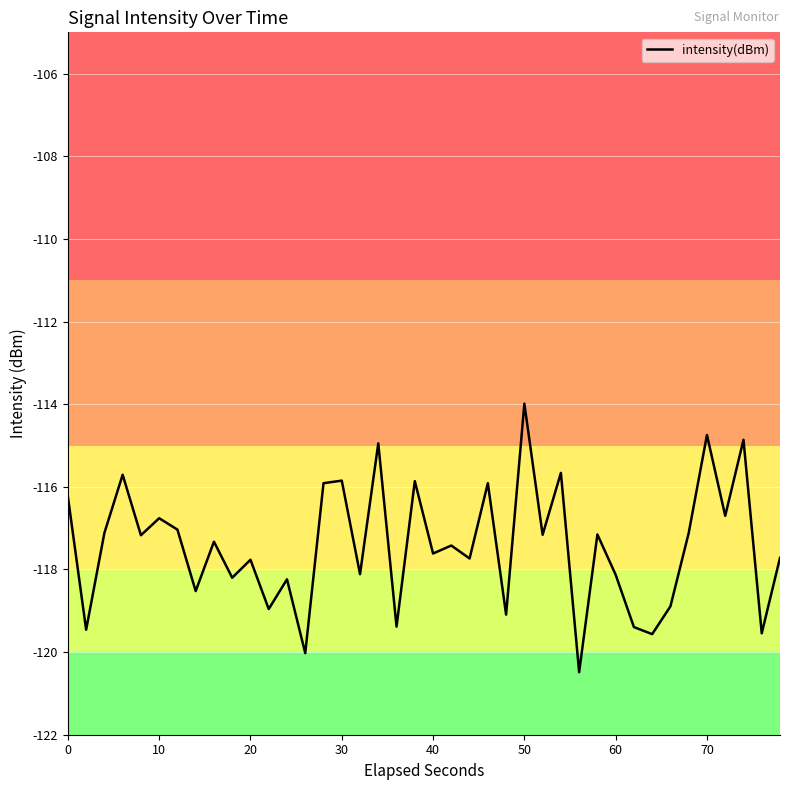

What is the greatest value displayed?

-114.0